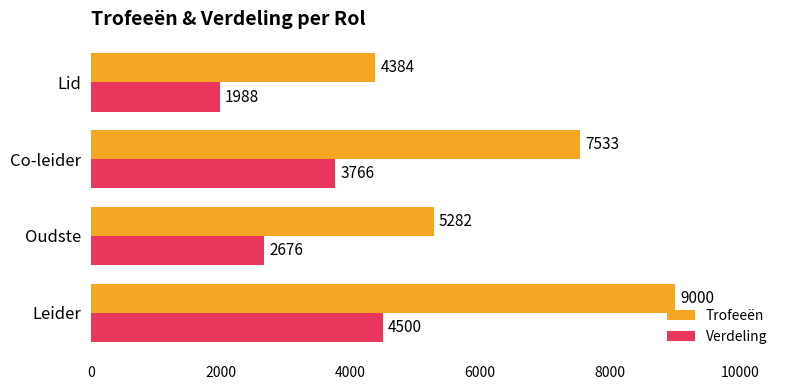

True or false: Verdeling has a value of 2444 at Leider.

False